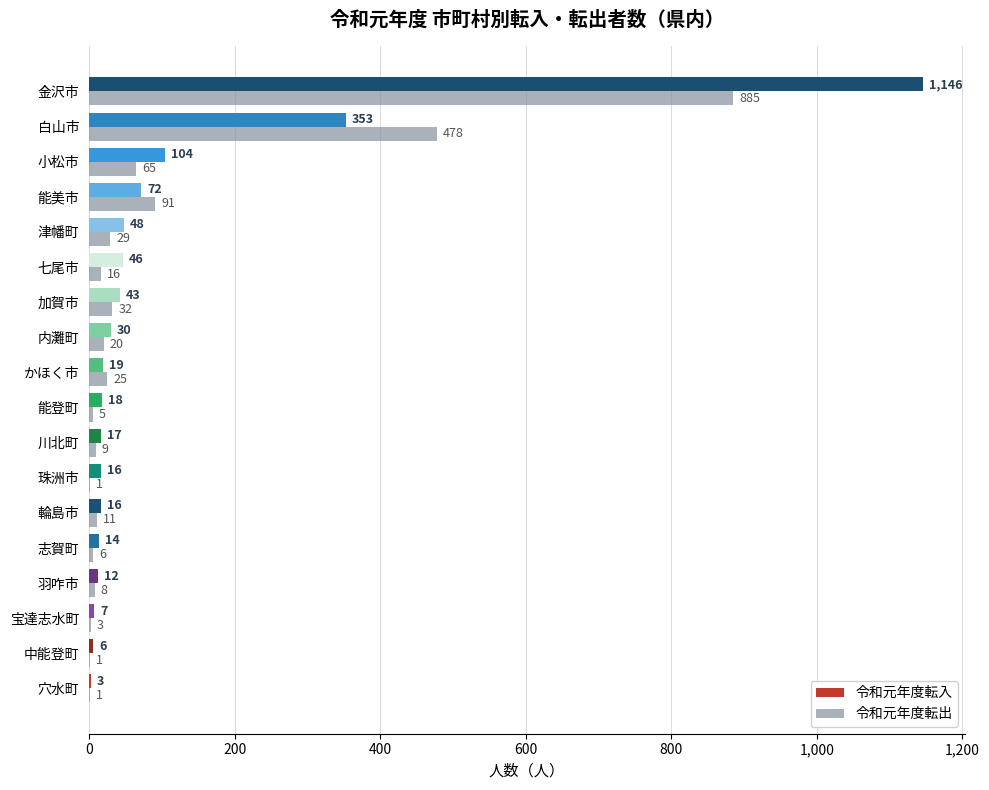

Which series changed the most between 羽咋市 and かほく市?

令和元年度転出